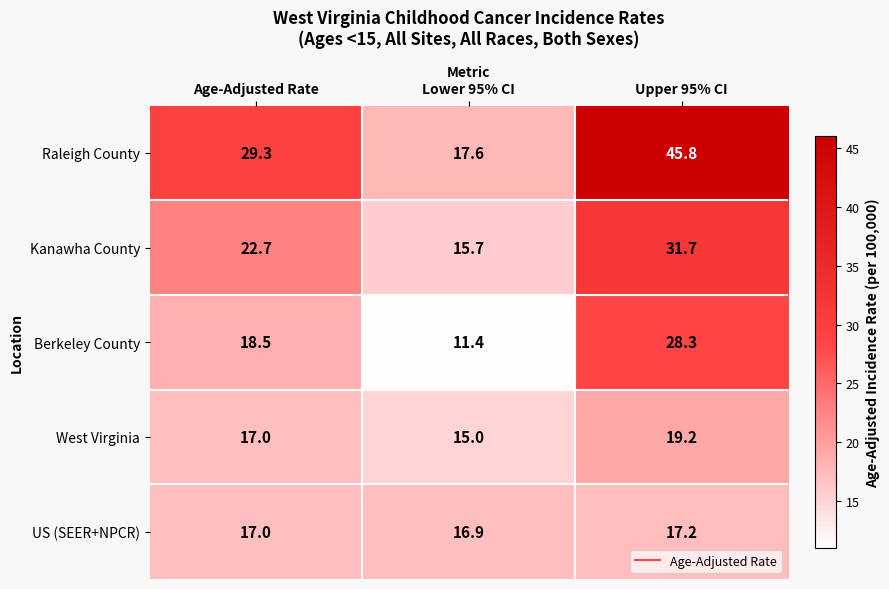

List the series in order of their peak value, lowest first.

US (SEER+NPCR), West Virginia, Berkeley County, Kanawha County, Raleigh County